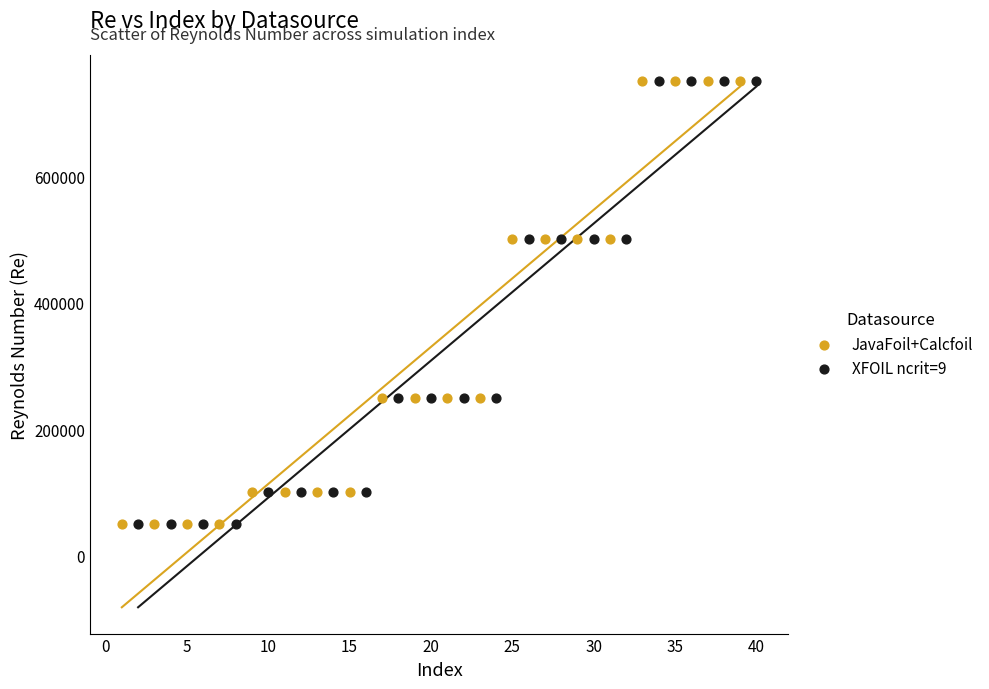

What are all the series names shown in the legend?

JavaFoil+Calcfoil, XFOIL ncrit=9